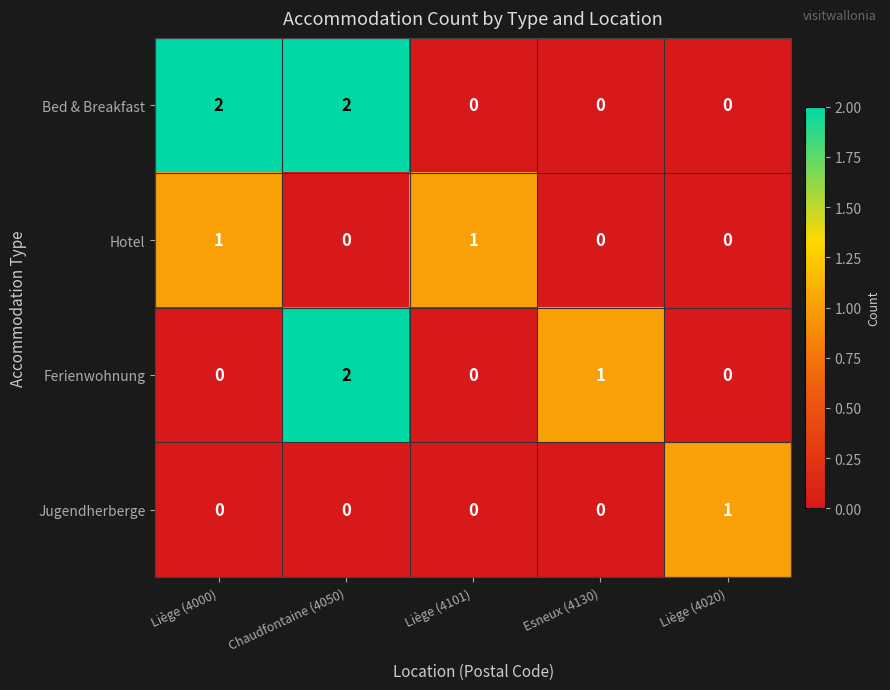

At which label does Jugendherberge reach its peak?

Liège (4020)